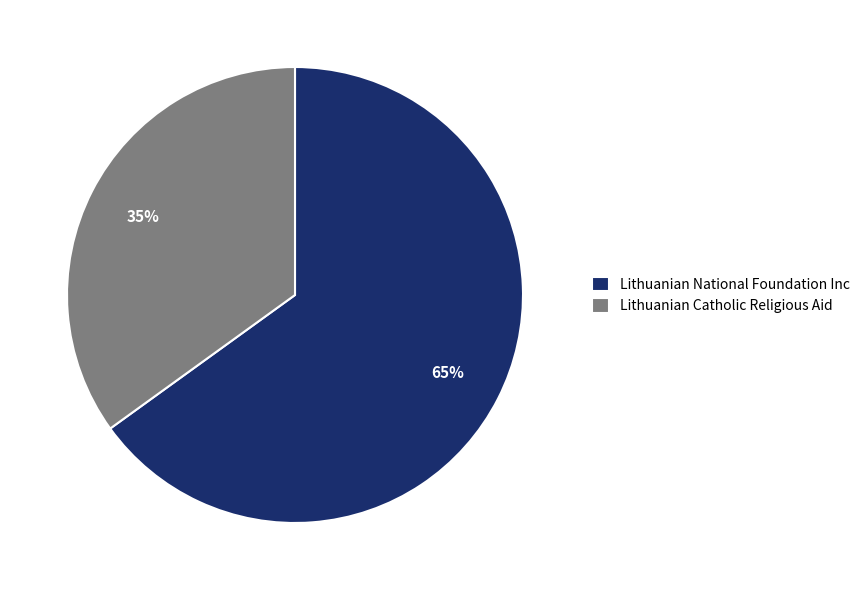

Which slice is the largest?

Lithuanian National Foundation Inc